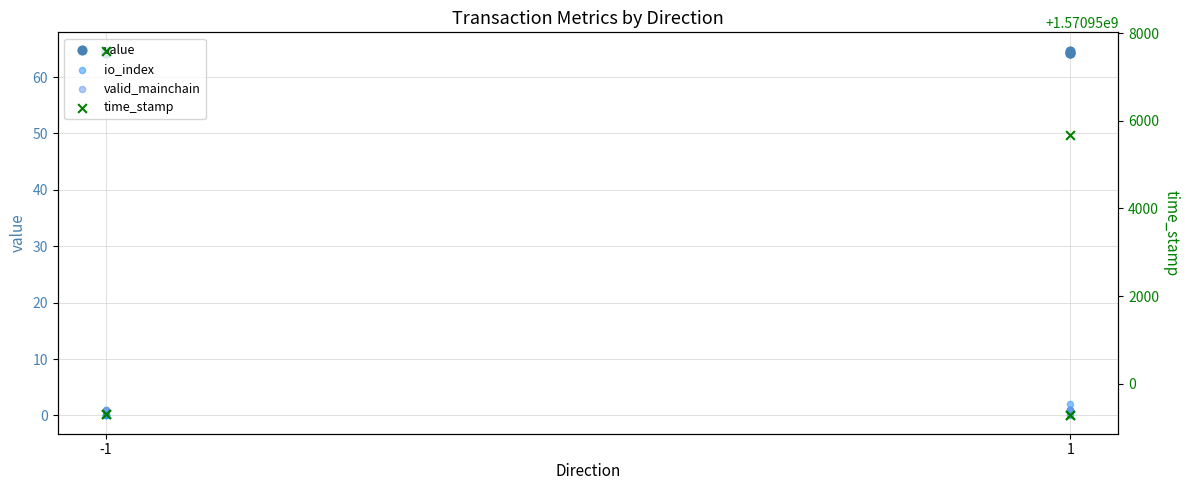

Which series contains the highest Y value?

time_stamp